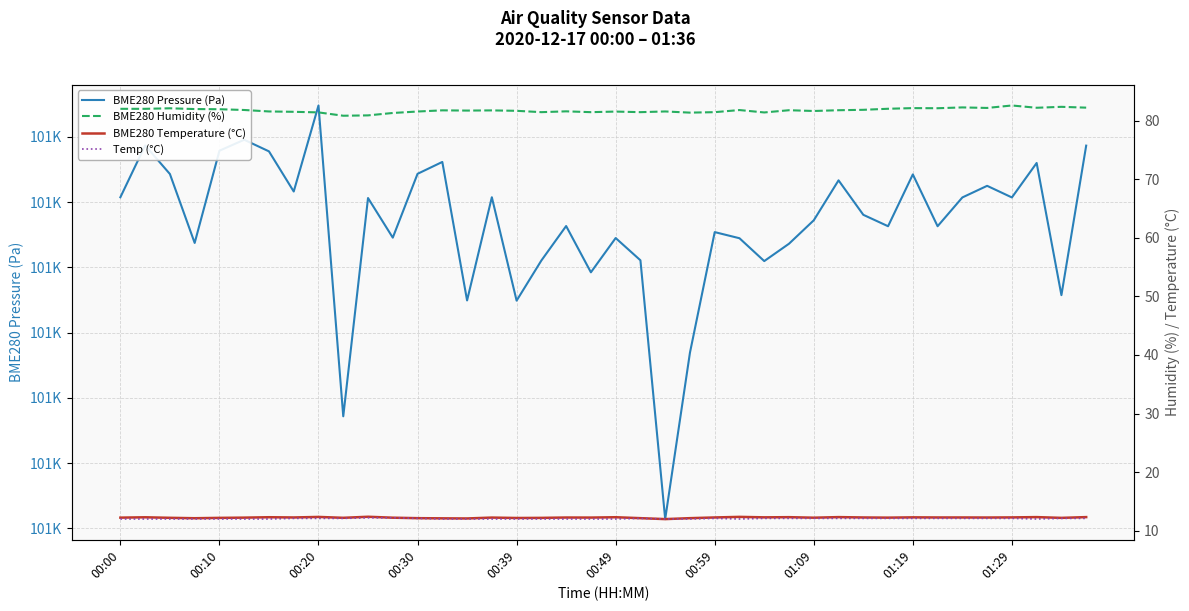

How many series are shown in this chart?

4